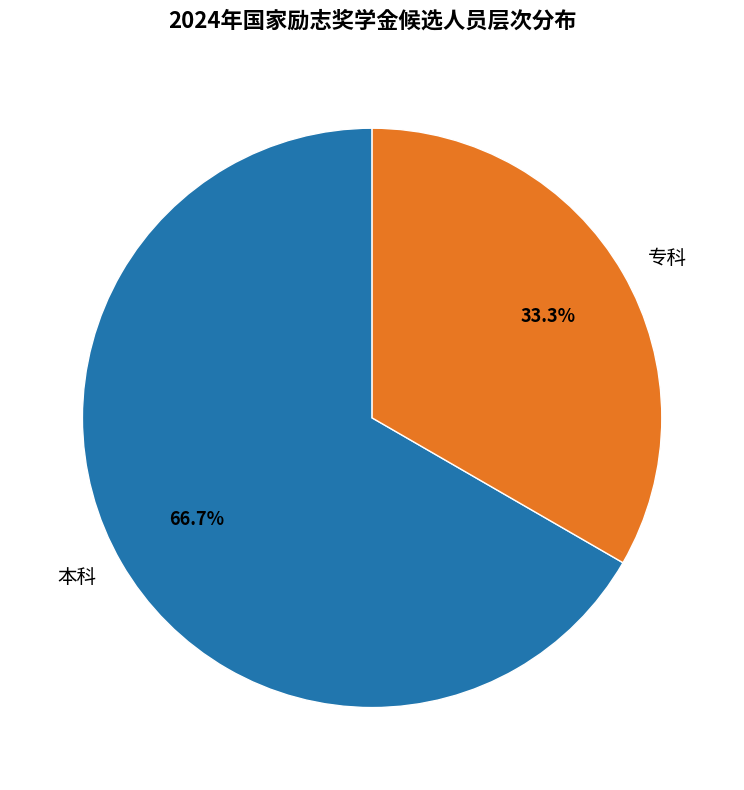

What is the majority slice?

本科